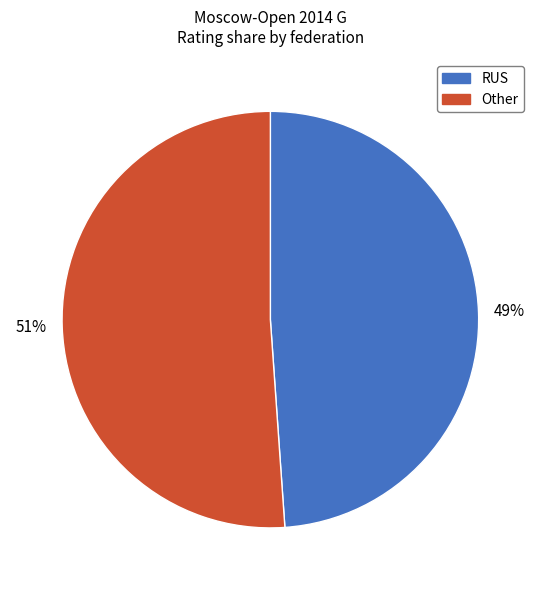

Rank the categories by value from highest to lowest.

Other, RUS